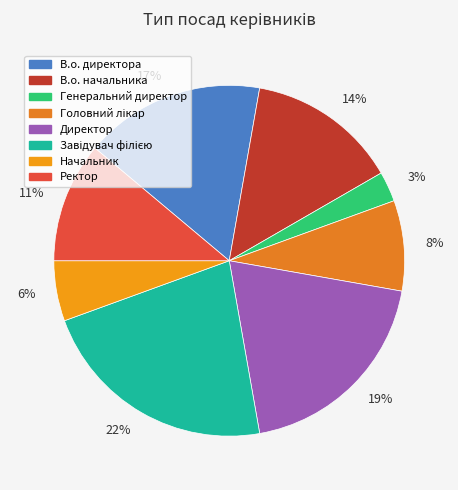

The 22% slice represents 15% of the pie. True or false?

False